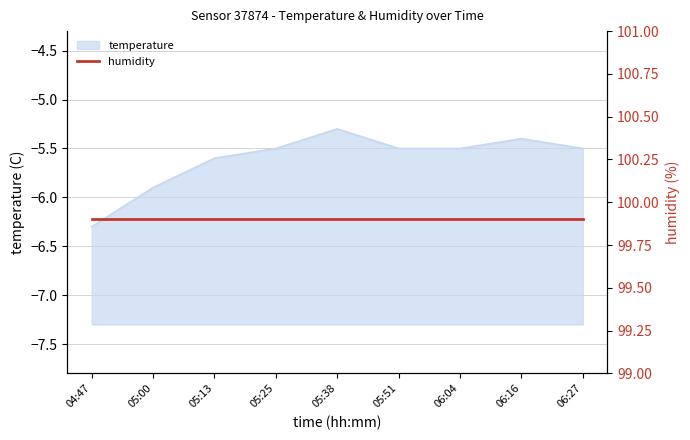

True or false: there are more than 2 points higher than both neighbors.

False